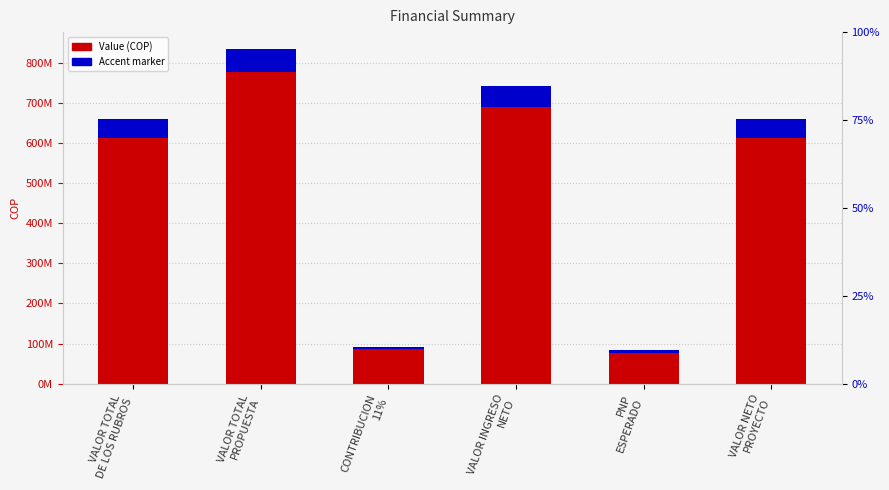

At which label does Accent marker first exceed 46148104?

VALOR TOTAL
DE LOS RUBROS